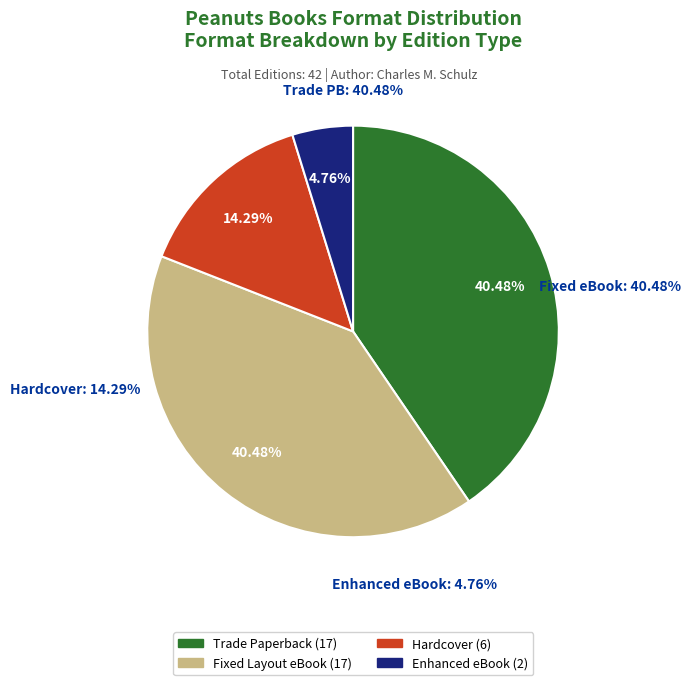

To the nearest percent, what is the difference between the Enhanced eBook and Hardcover slice percentages?

10%